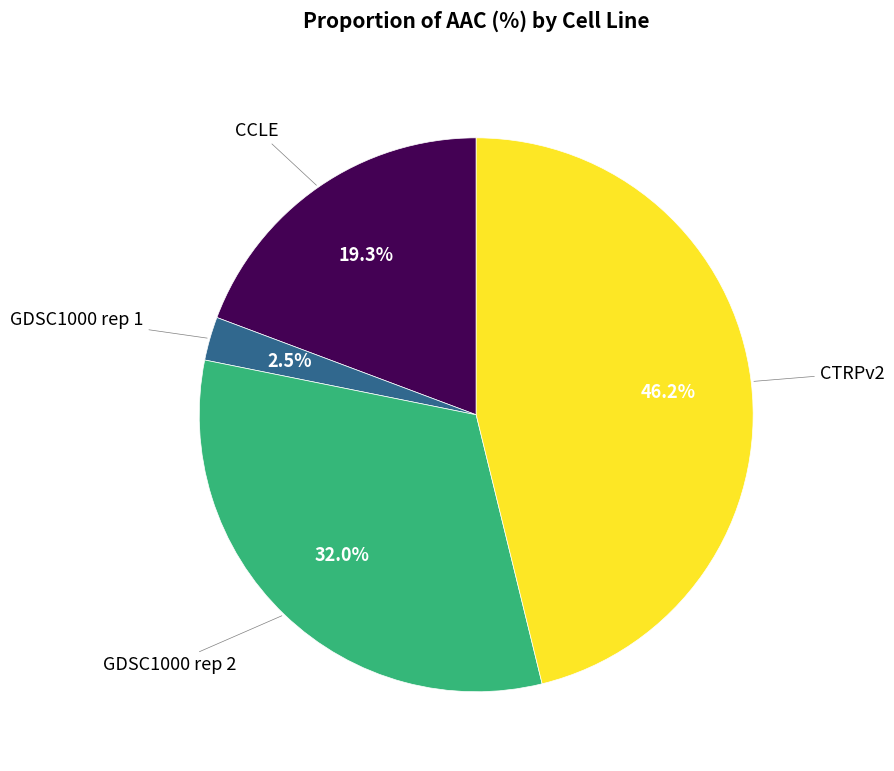

How many segments does this pie chart have?

4